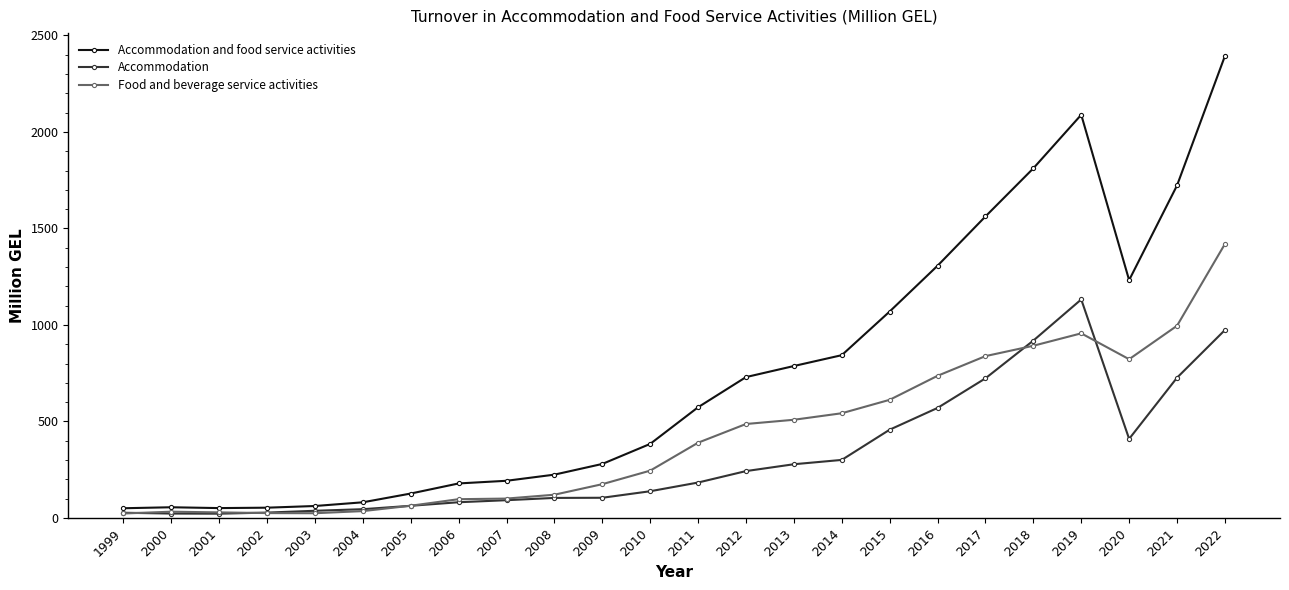

How many series are shown in this chart?

3